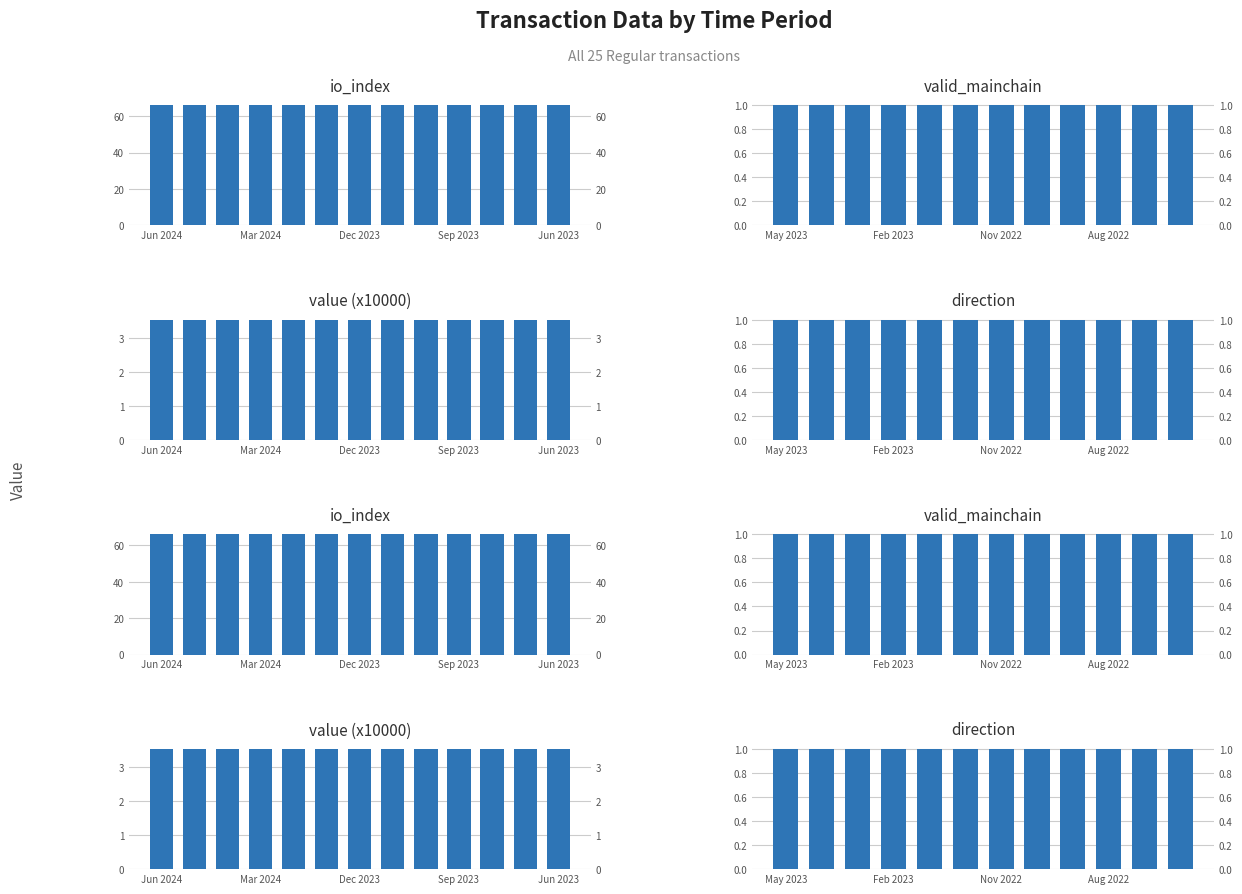

Which series has the largest range (max minus min)?

io_index